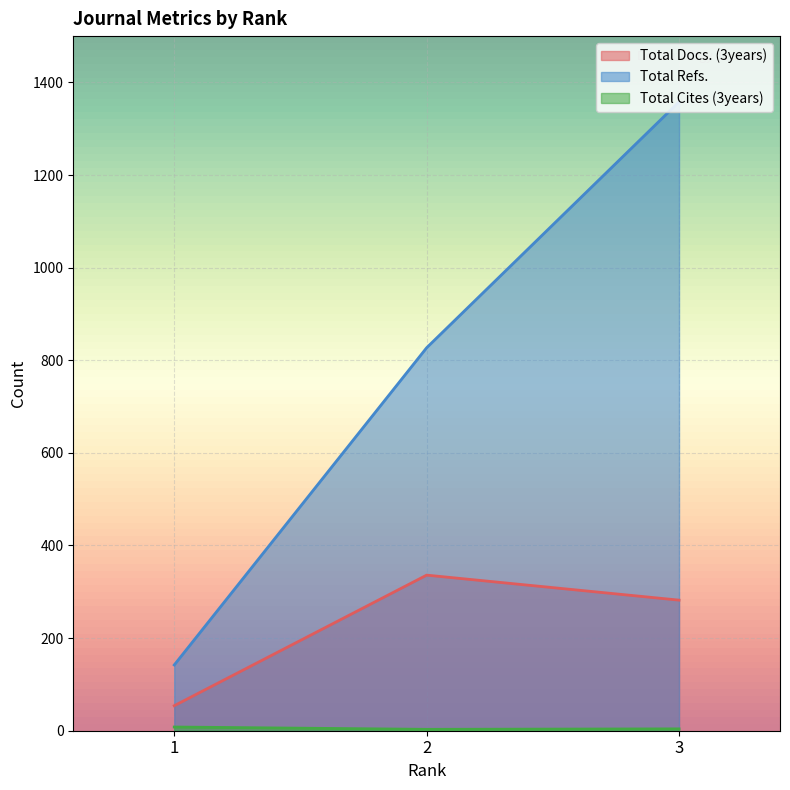

Count the number of data series in this chart.

3